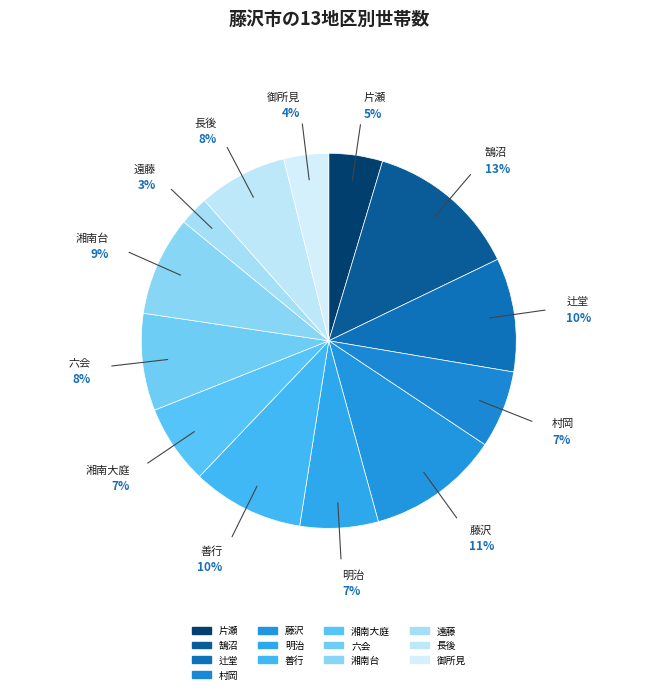

Is there a majority slice in this chart?

No